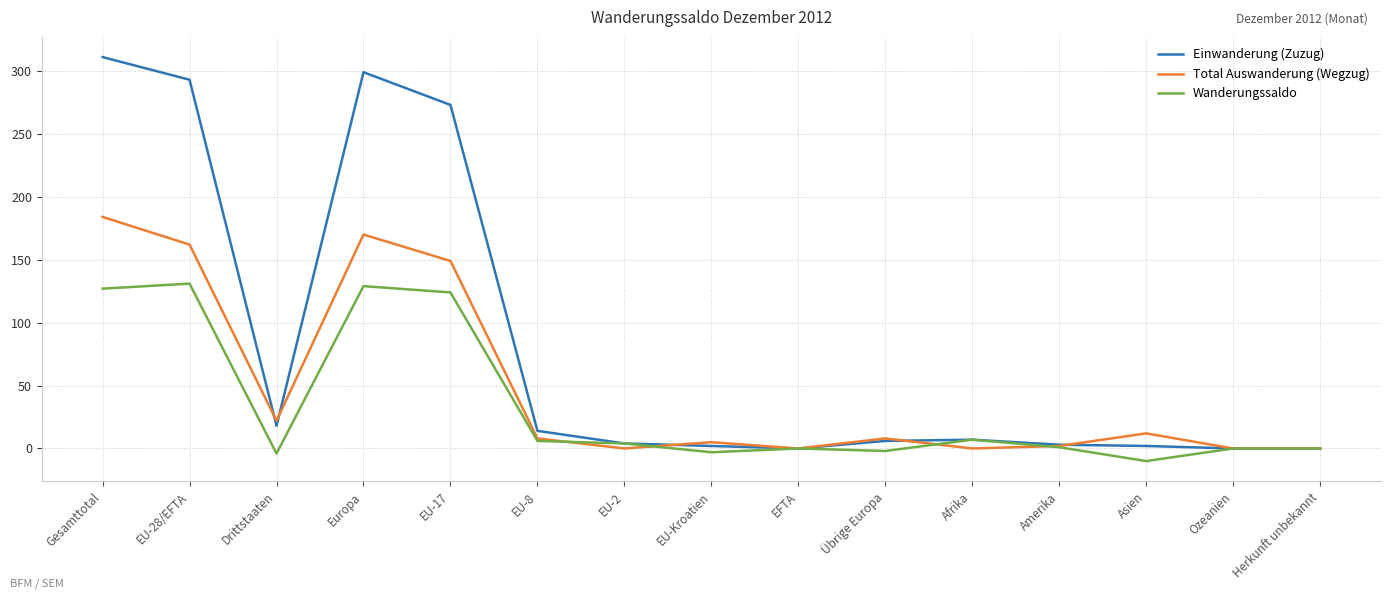

Rank the series by their maximum value, from highest to lowest.

Einwanderung (Zuzug), Total Auswanderung (Wegzug), Wanderungssaldo